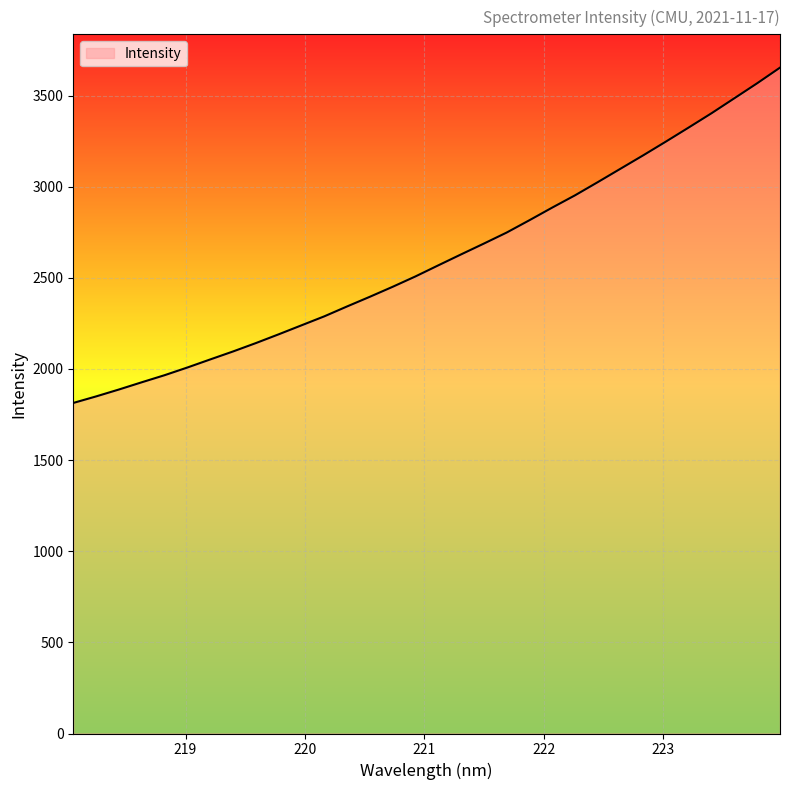

What is the minimum value shown in the chart?

1813.7